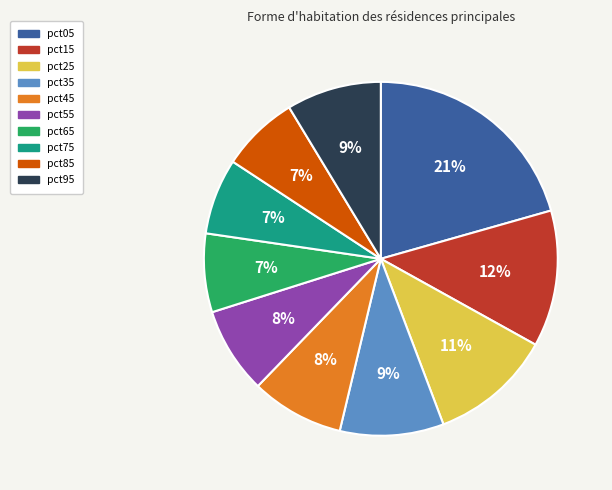

To the nearest percent, what is the average slice percentage?

10%